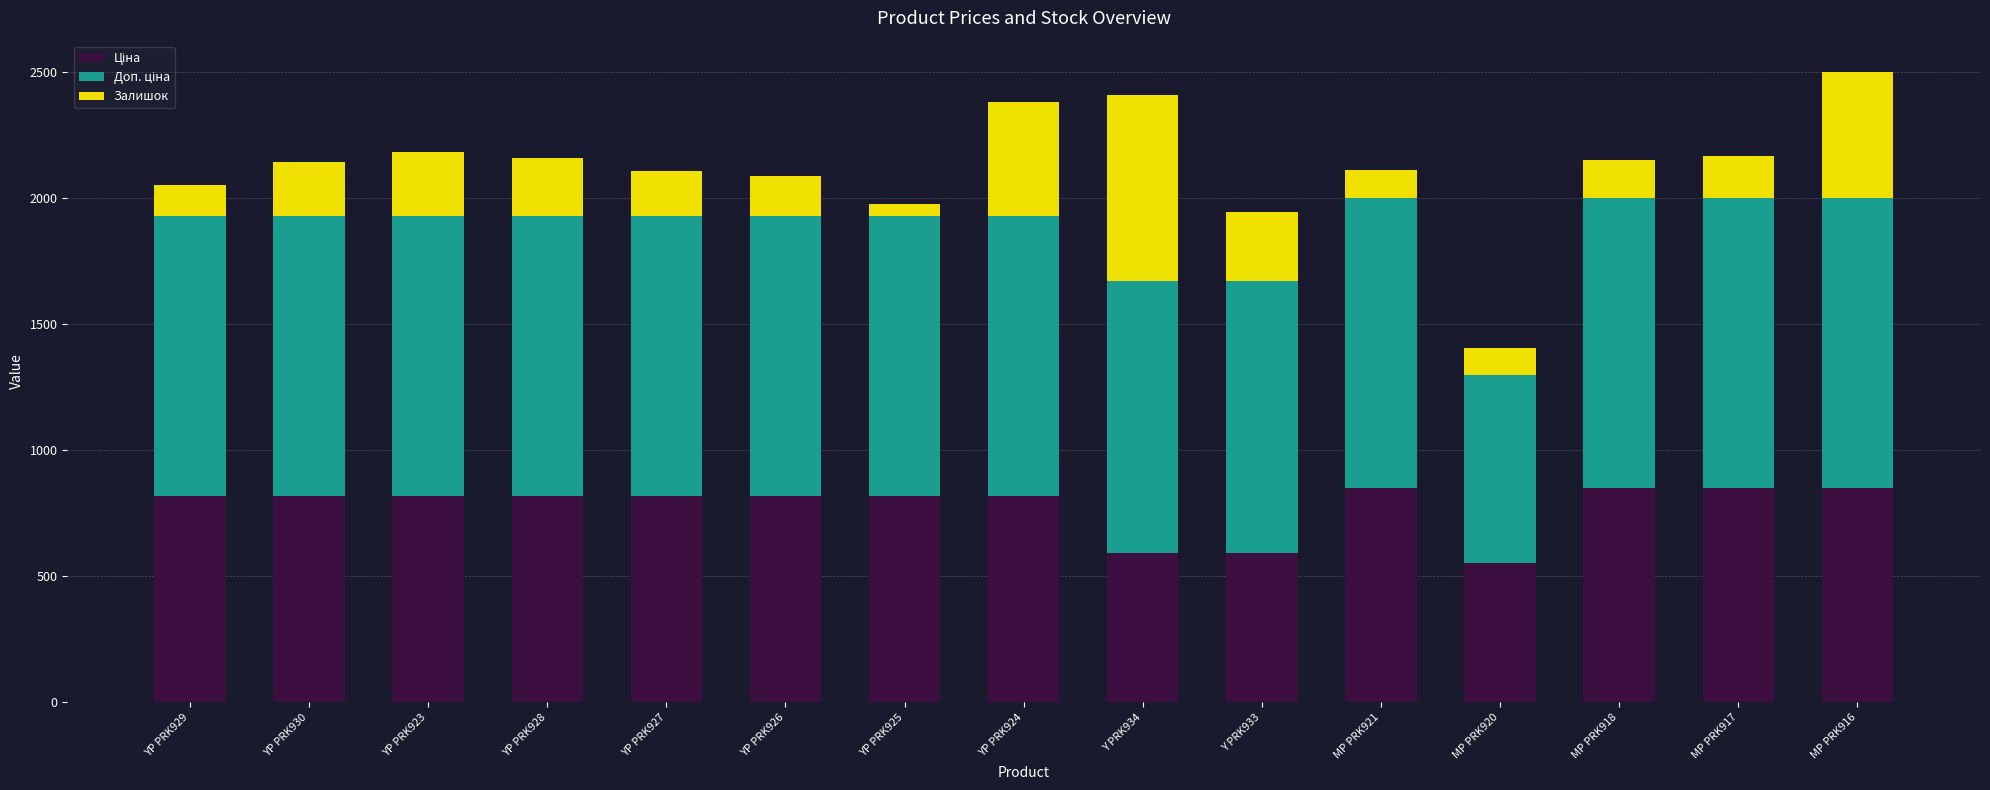

What is the total value across all series at Y PRK934?

2407.6